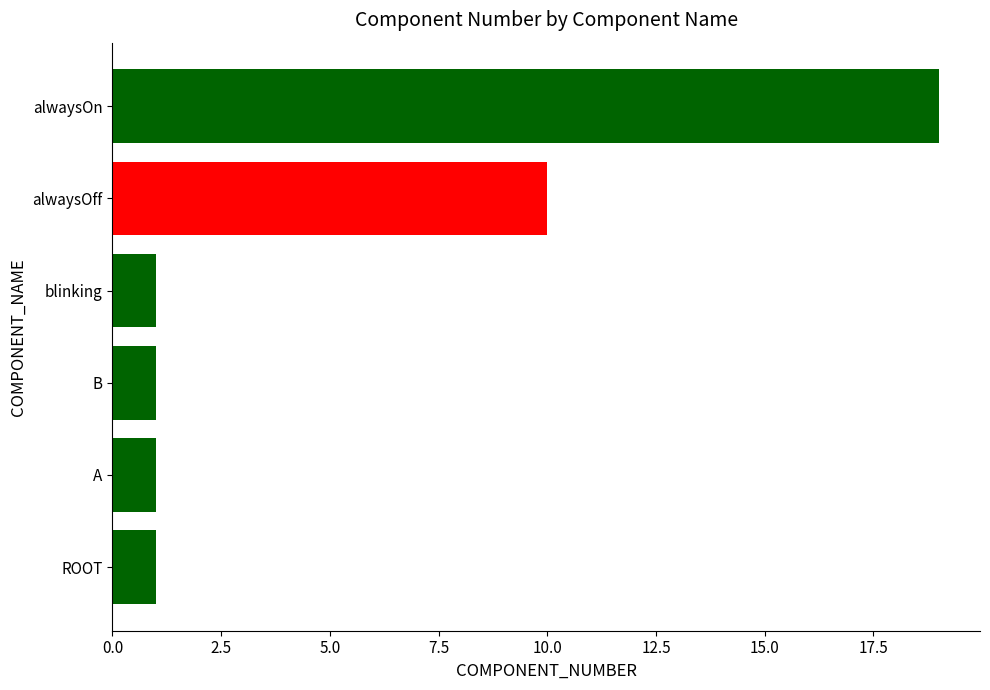

What is the greatest value displayed?

19